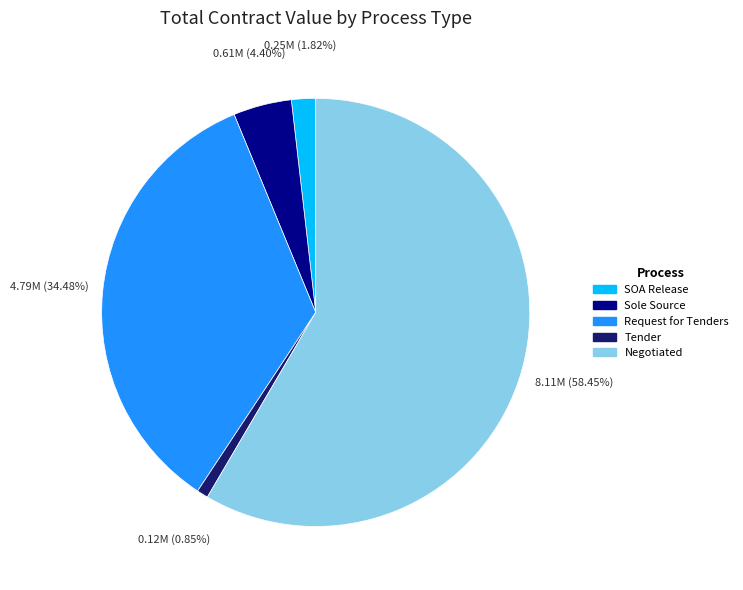

Does any single category account for the majority?

Yes